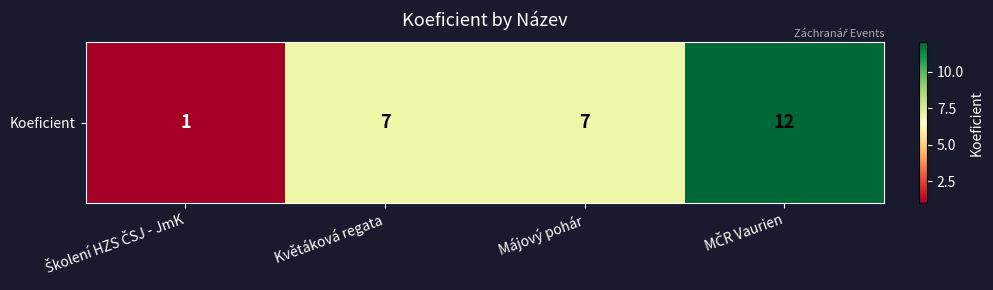

Which label corresponds to the smallest value in the chart?

Školení HZS ČSJ - JmK